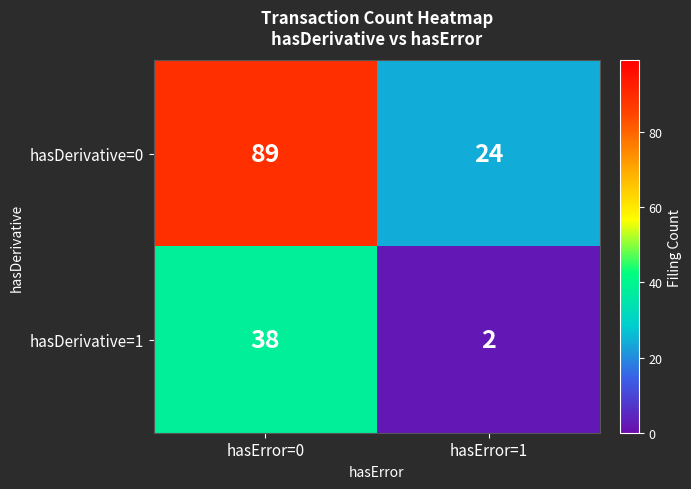

Is the value of hasDerivative=1 at hasError=0 greater than the value of hasDerivative=0 at hasError=0?

No